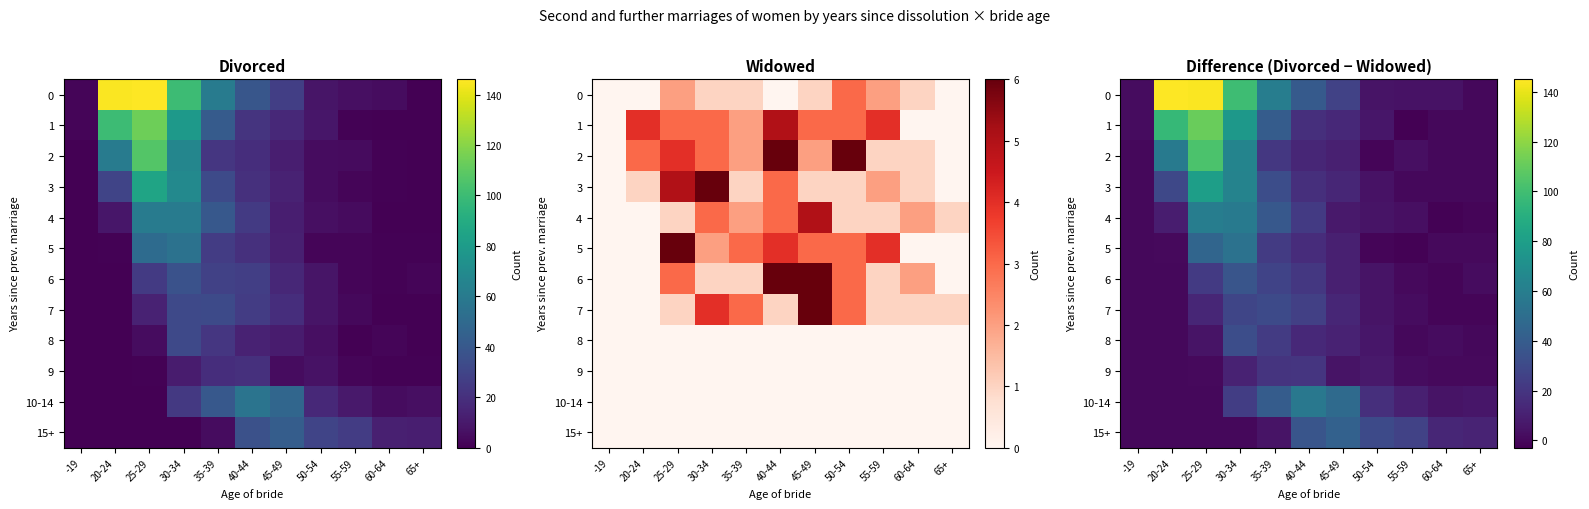

How many values in the 7 series are below 5?

5